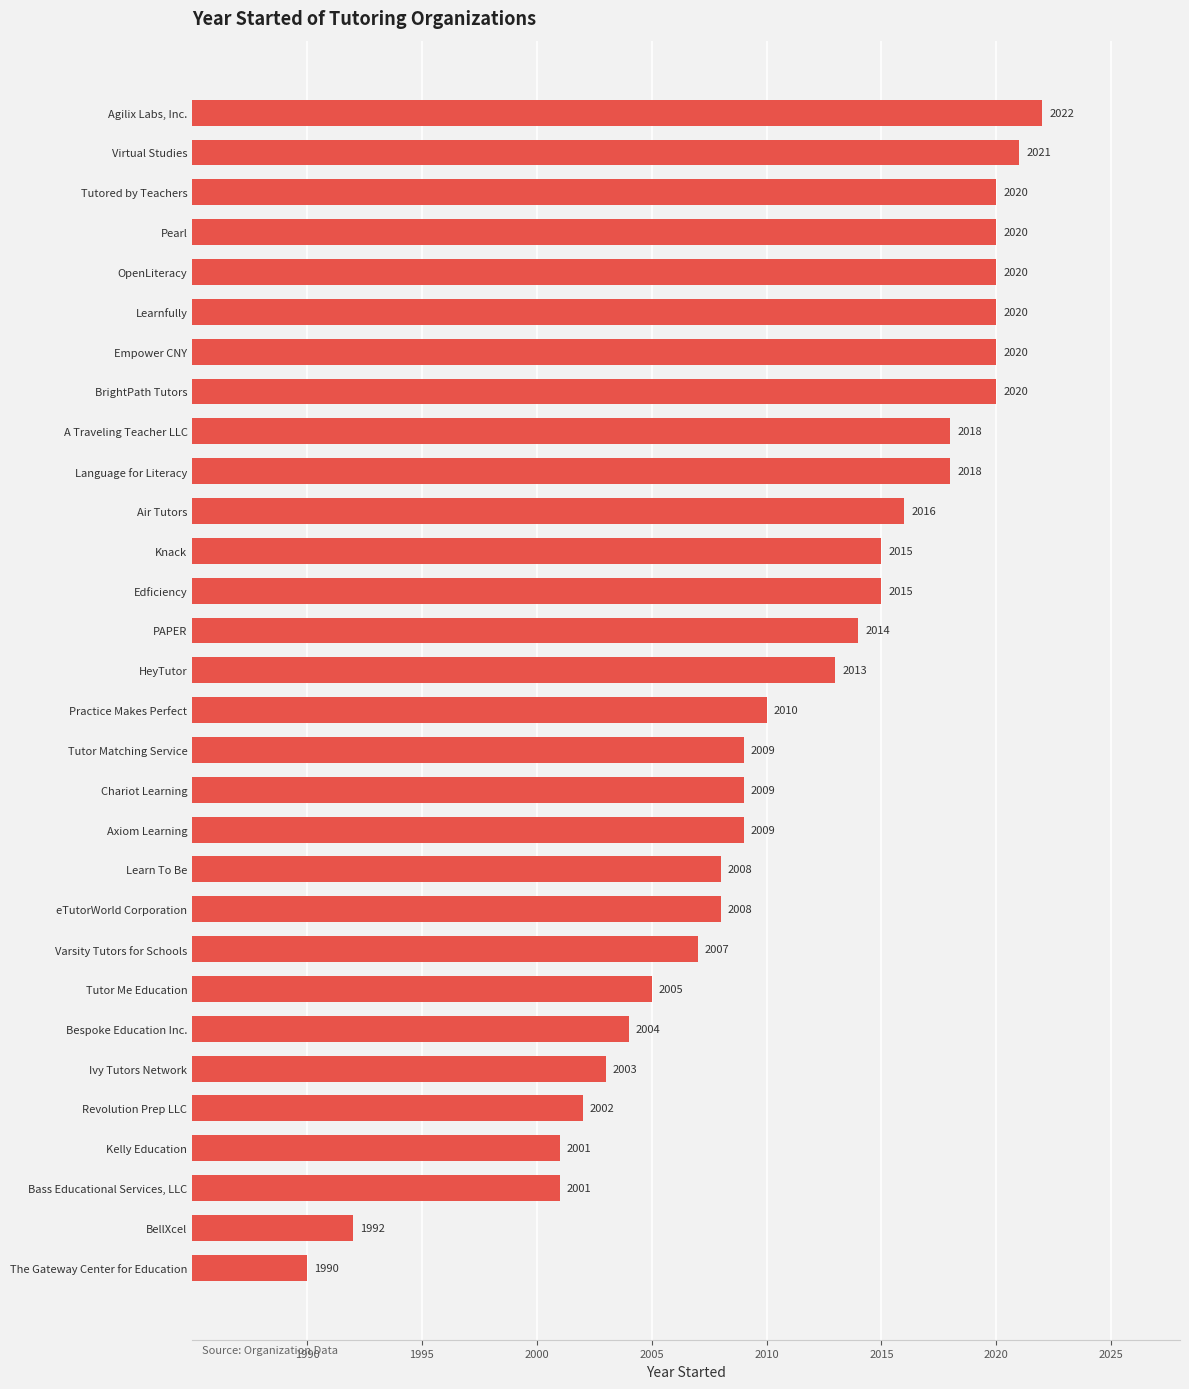

Count the number of data series in this chart.

1